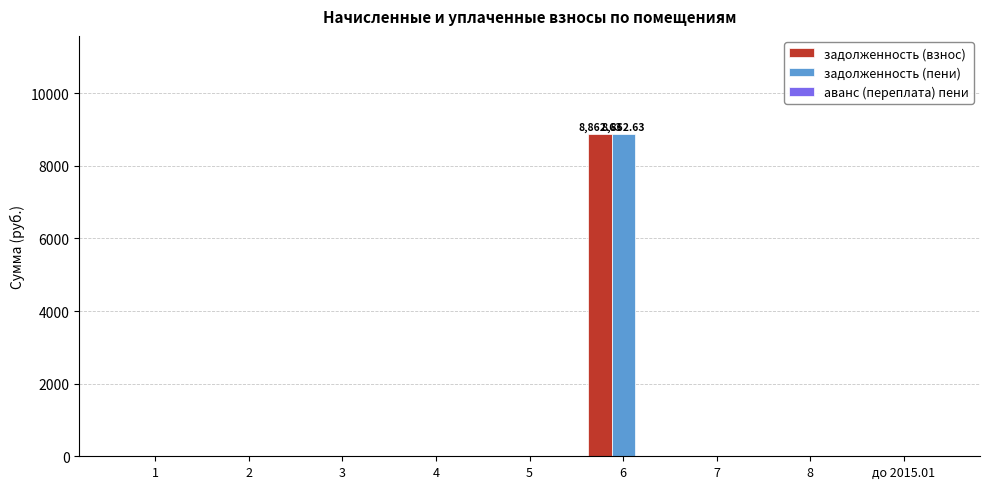

What is the greatest value displayed?

8862.6